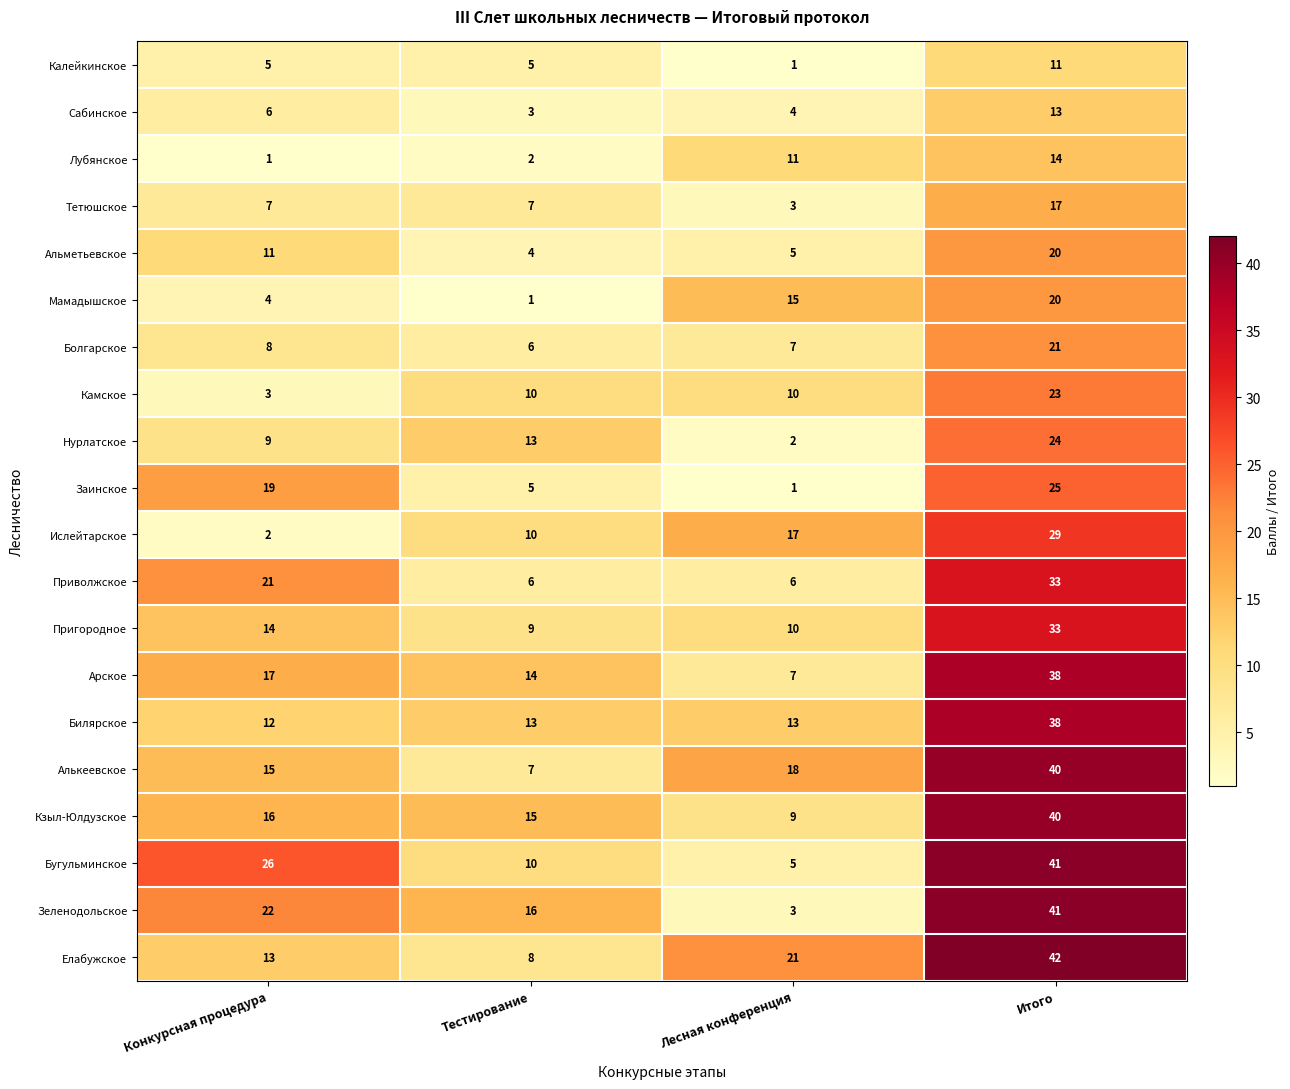

Count the Сабинское values in the range 4 to 13.

3